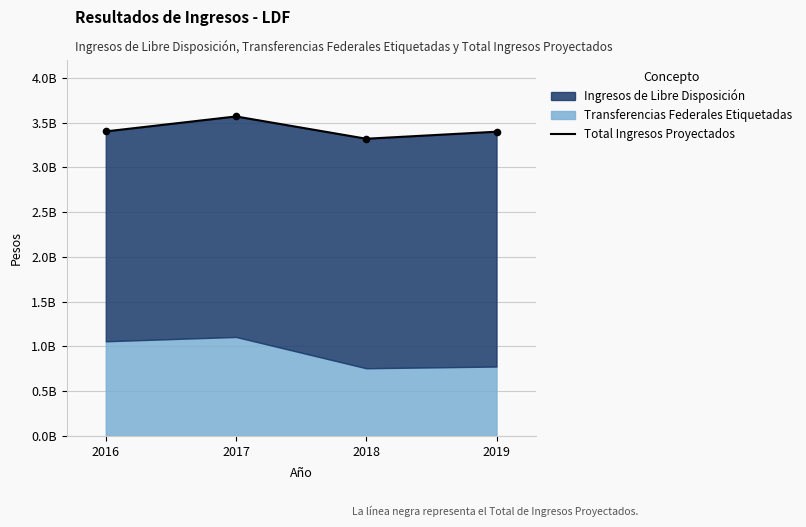

What is the change in value from 2018 to 2019?

+78635011